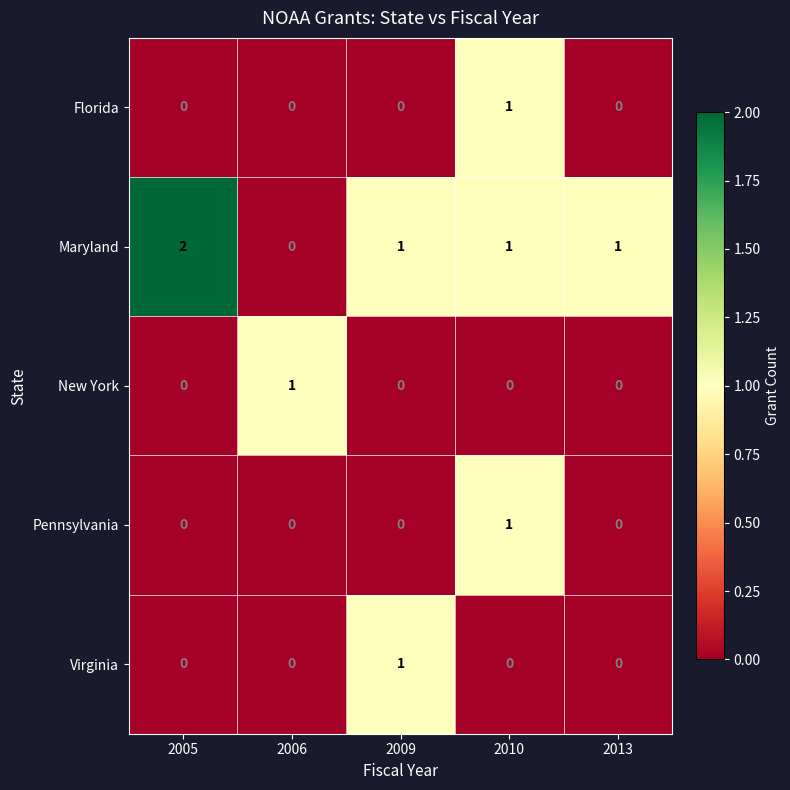

Reading right to left, what are all the values shown in this chart?

Florida: 0	1	0	0	0
Maryland: 1	1	1	0	2
New York: 0	0	0	1	0
Pennsylvania: 0	1	0	0	0
Virginia: 0	0	1	0	0